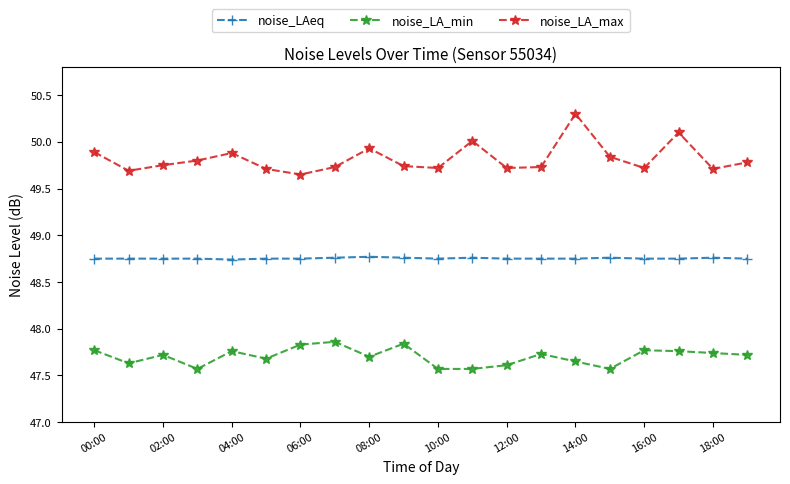

What is the greatest value displayed?

50.3